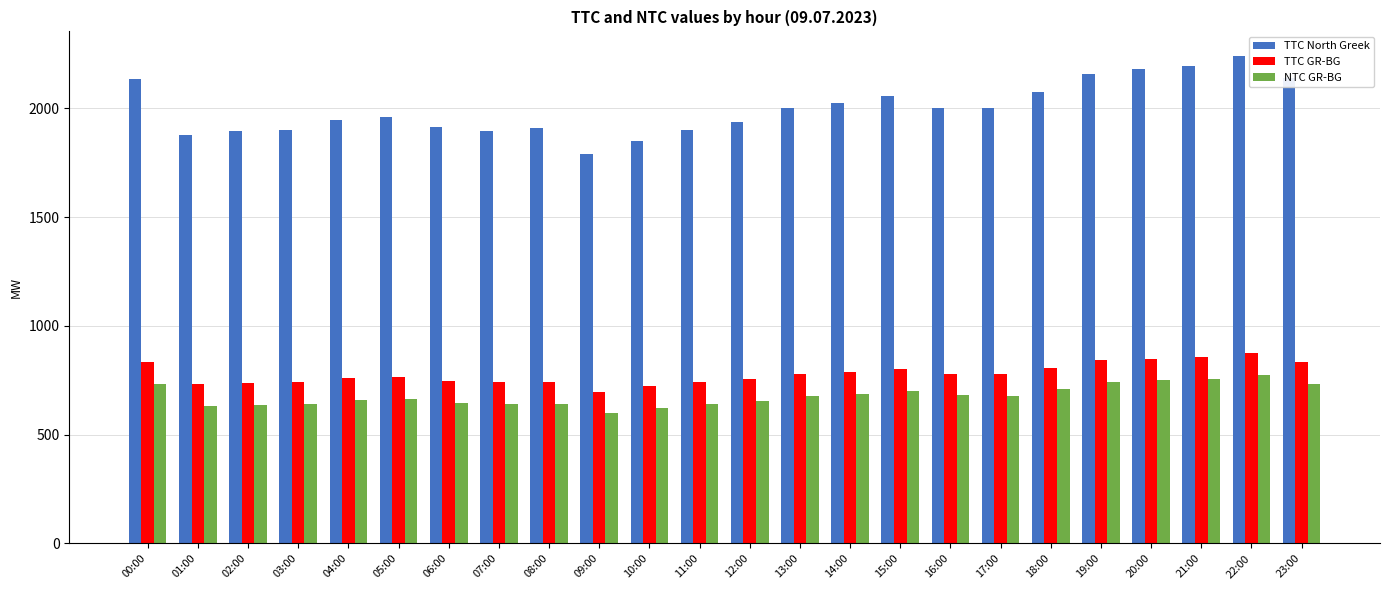

Between 16:00 and 20:00, which series saw the biggest shift?

TTC North Greek